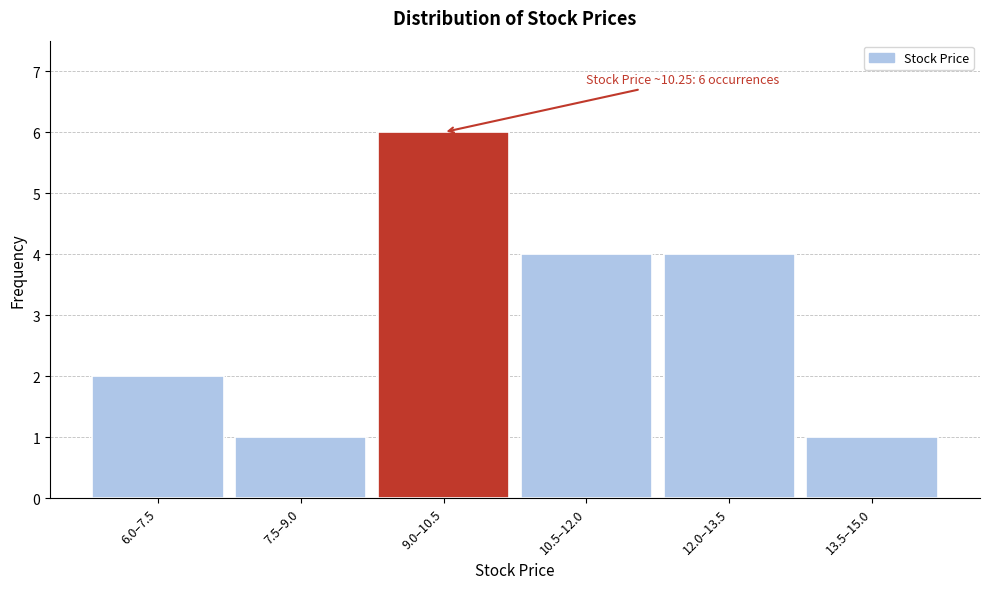

Reading left to right, what are all the values shown in this chart?

6.0–7.5=2	7.5–9.0=1	9.0–10.5=6	10.5–12.0=4	12.0–13.5=4	13.5–15.0=1